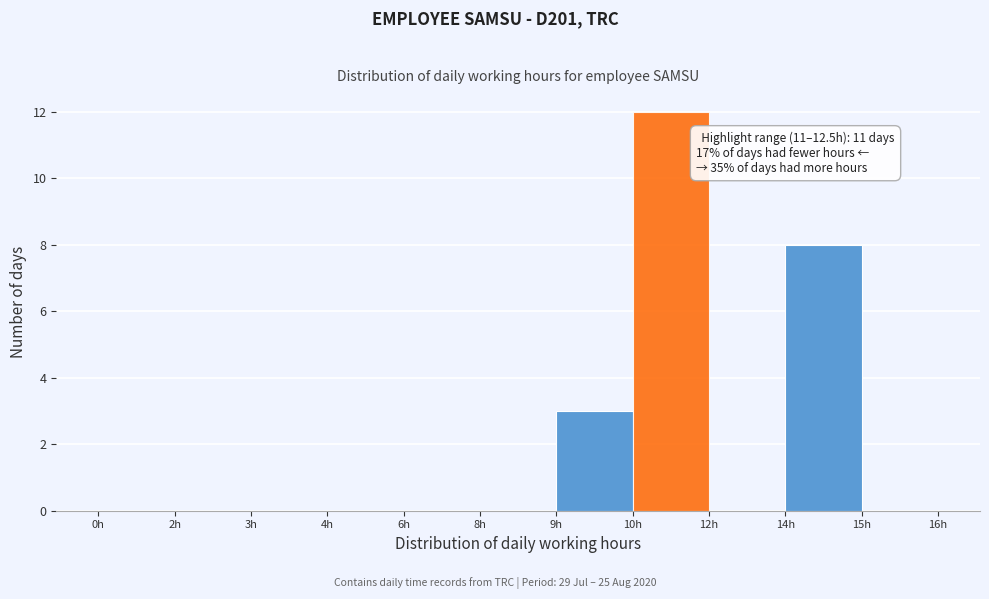

Reading left to right, list all the values displayed in this chart.

0h=0	2h=0	3h=0	4h=0	6h=0	8h=0	9h=3	10h=12	12h=0	14h=8	15h=0